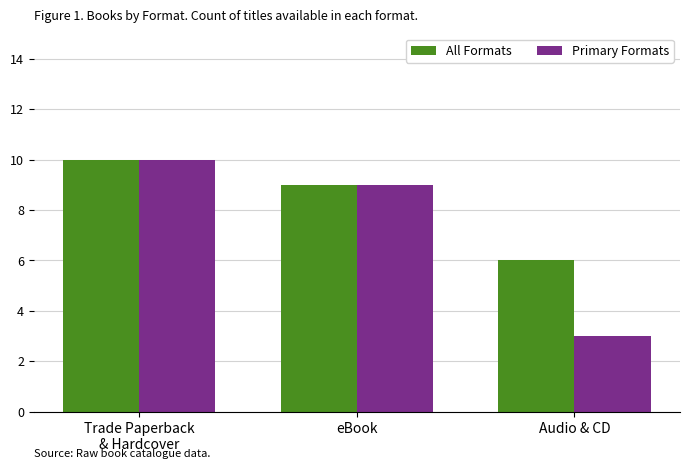

How many bars are there in each group?

2